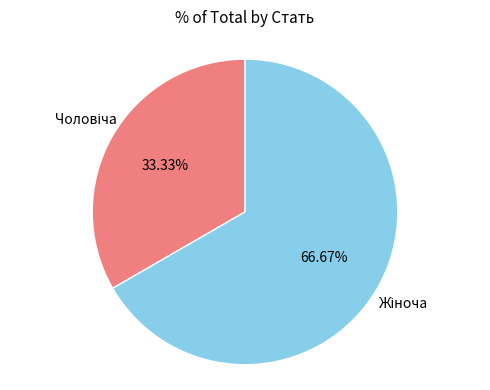

Is there a majority slice in this chart?

Yes